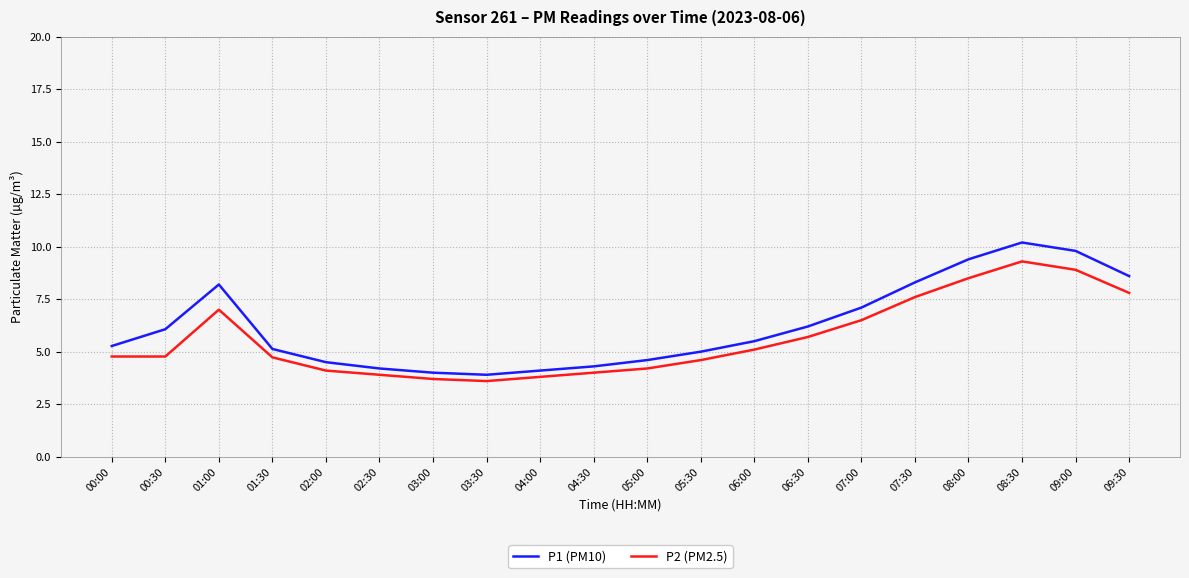

How many lines are shown in the chart?

2